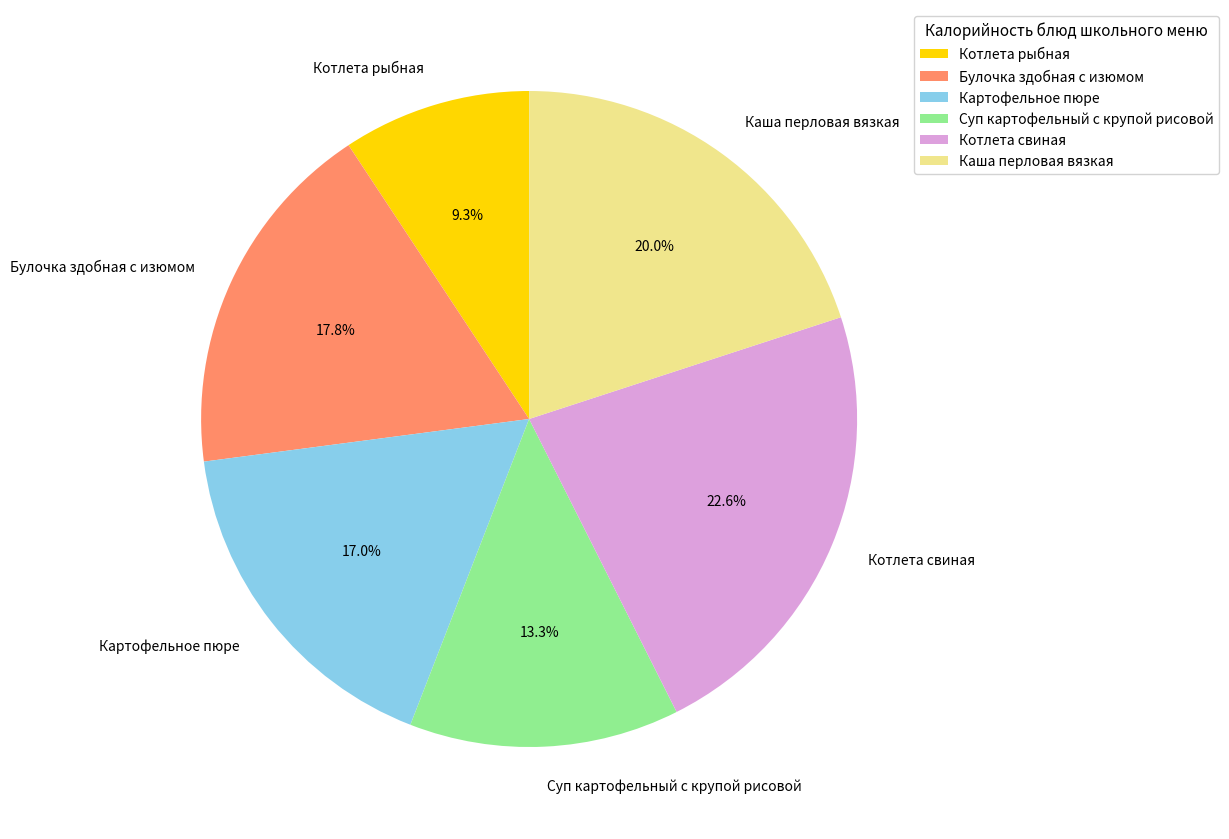

Approximately how many times larger is the value at Котлета свиная compared to Картофельное пюре?

1.3